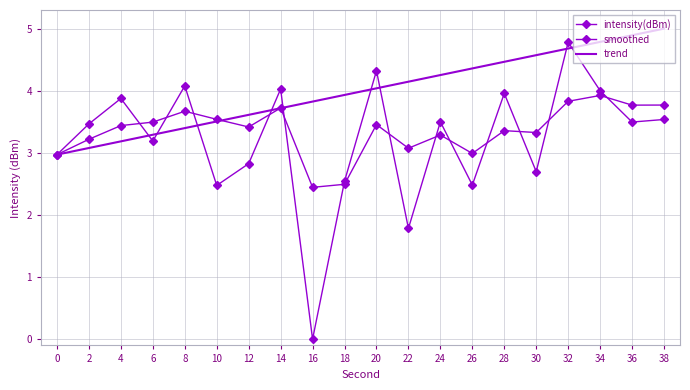

At which category does the chart reach its minimum across all series?

16